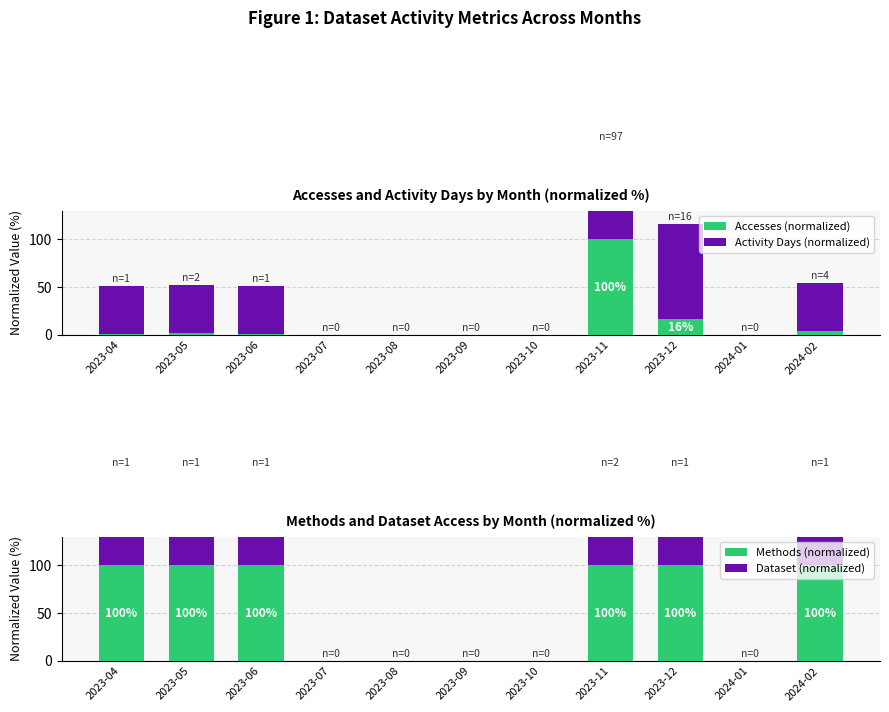

What is the label of the 2nd bar from the left?

2023-05